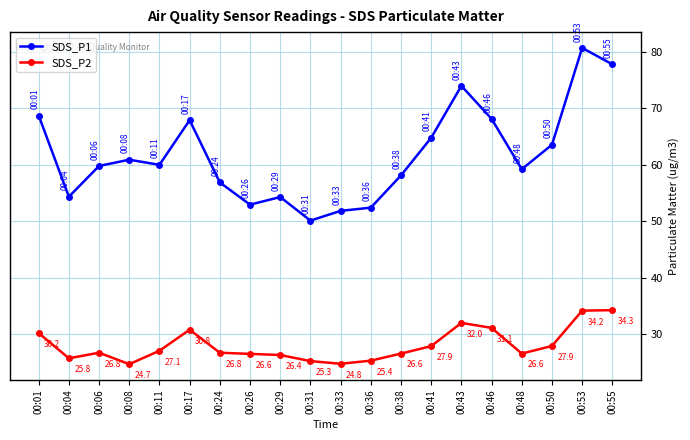

What is the sum of all SDS_P2 values?

561.2